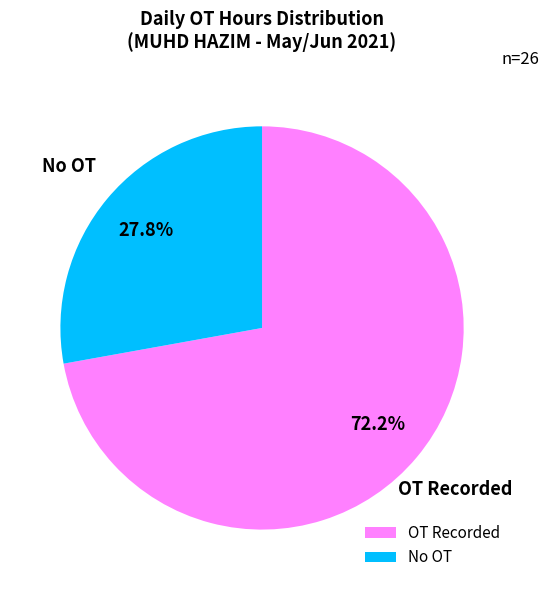

Rank the categories by value from lowest to highest.

No OT, OT Recorded